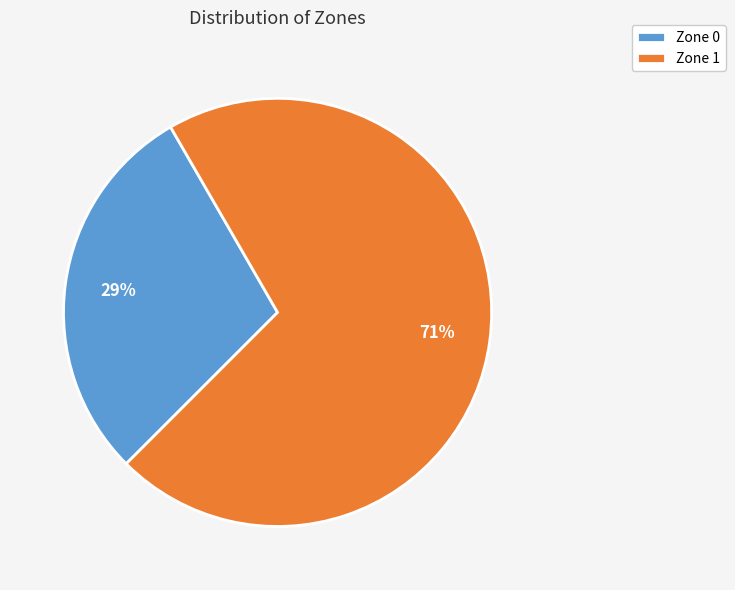

Is Zone 1 the majority of the pie?

Yes